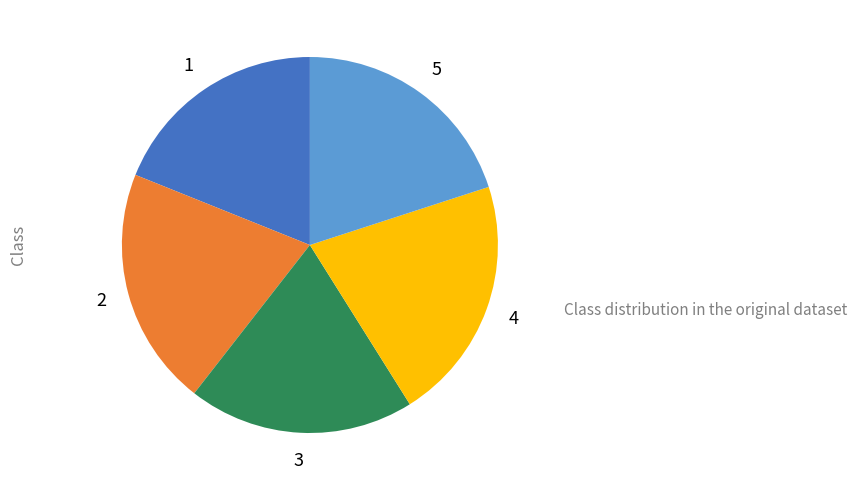

Is there a majority slice in this chart?

No